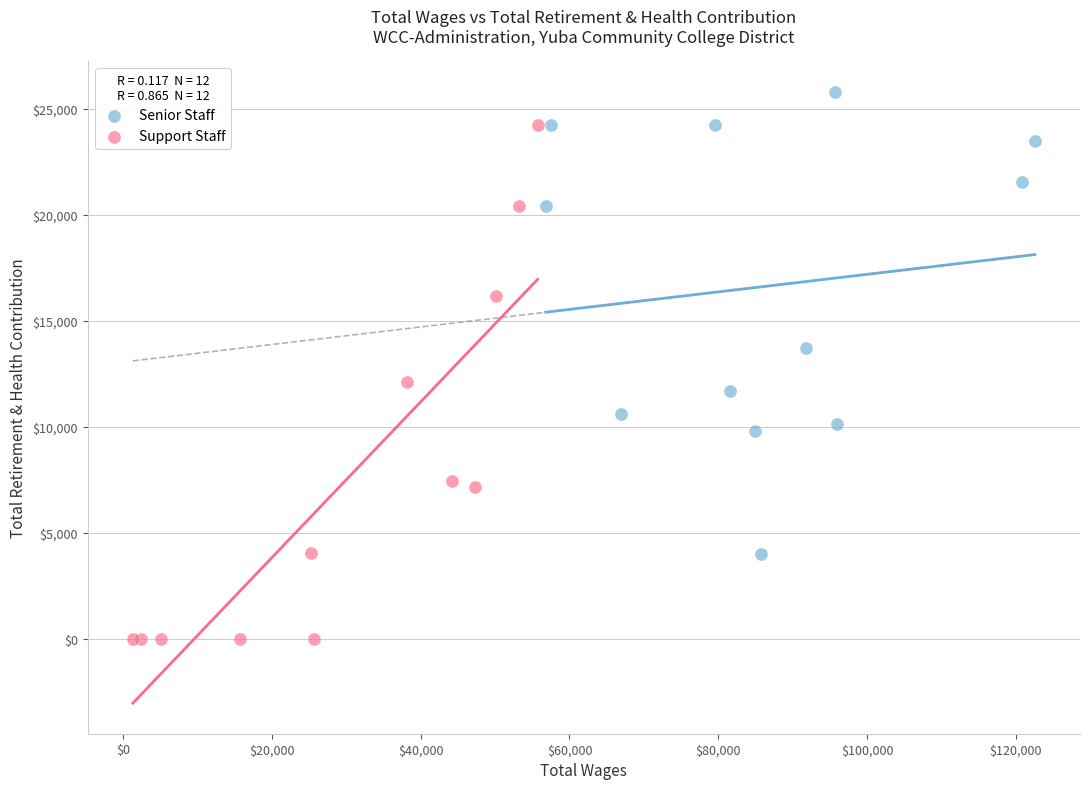

Which series has the widest spread of Y values?

Support Staff